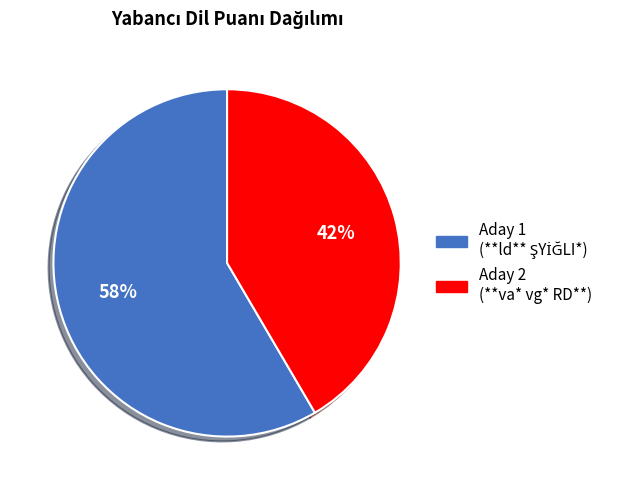

Is it true that Aday 2 (**va* vg* RD**) is 42% of the pie?

True